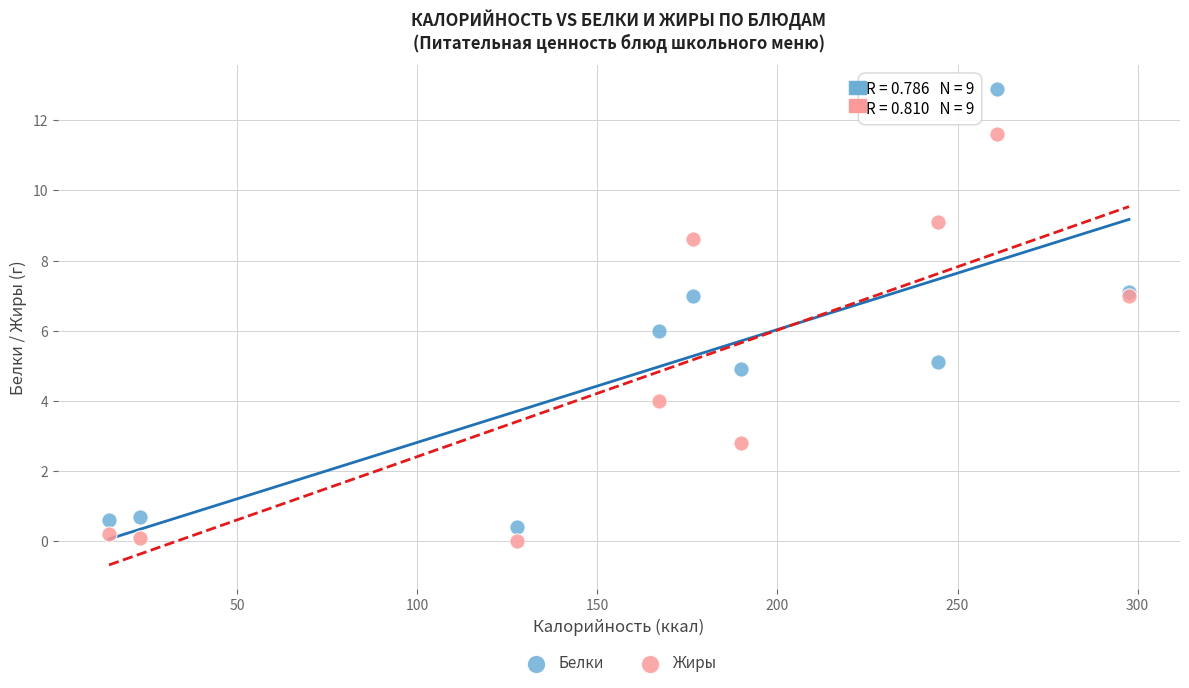

What is the X range (max minus min) for the scatter plot?

283.2